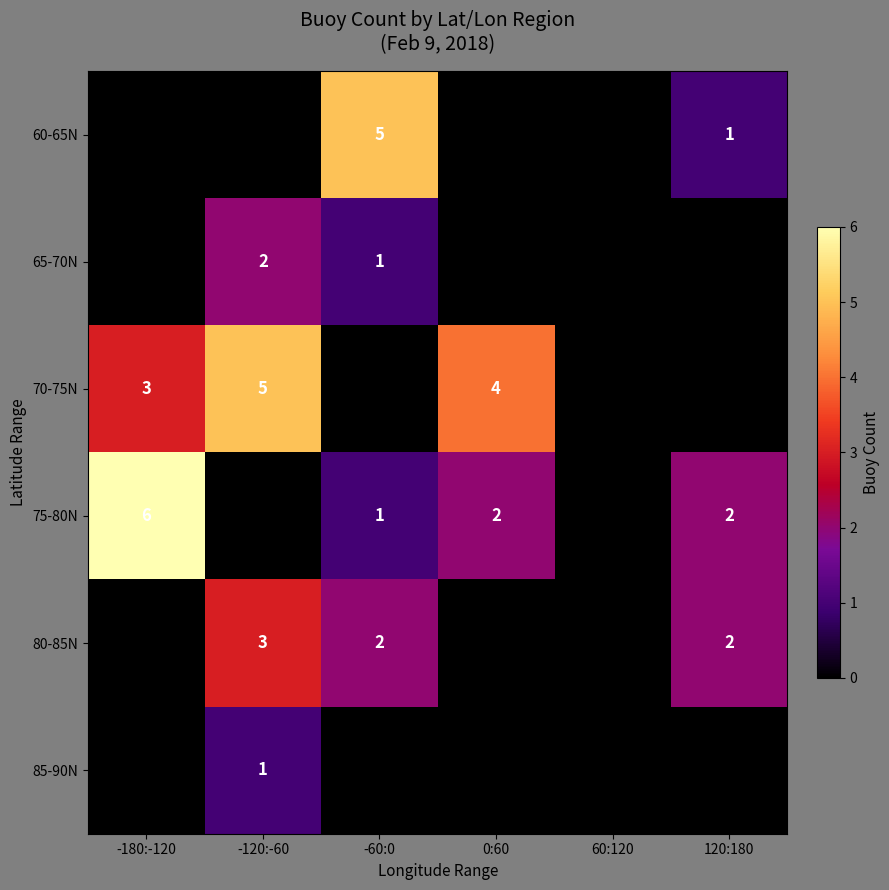

The value of 60-65N at -60:0 is 3. True or false?

False